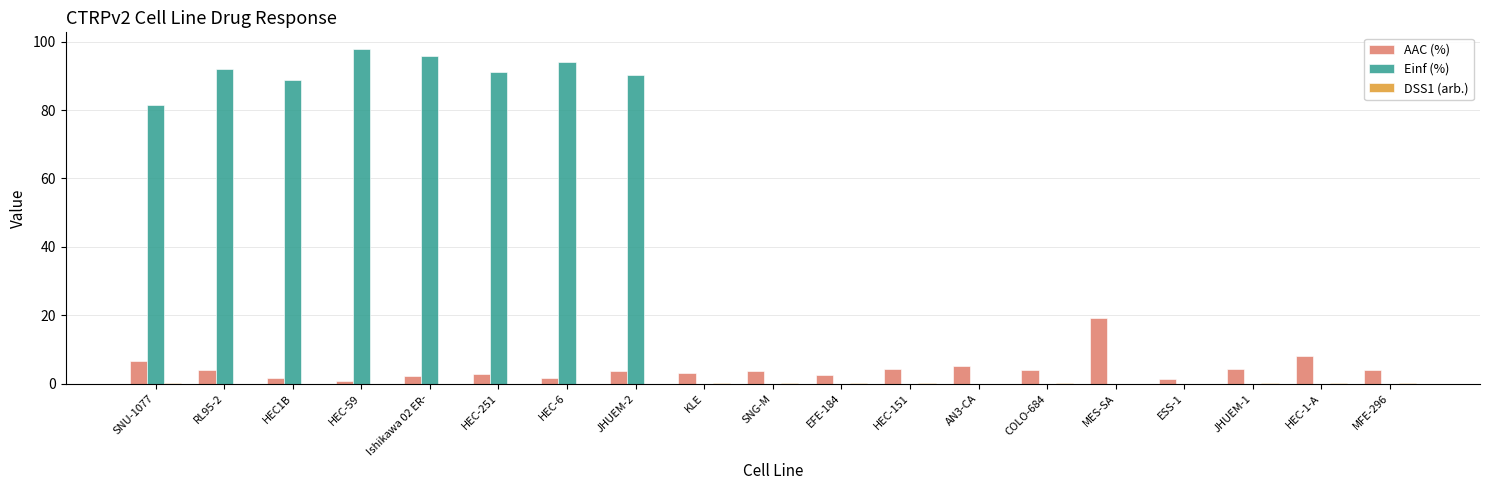

Which series has the largest total across all categories?

Einf (%)